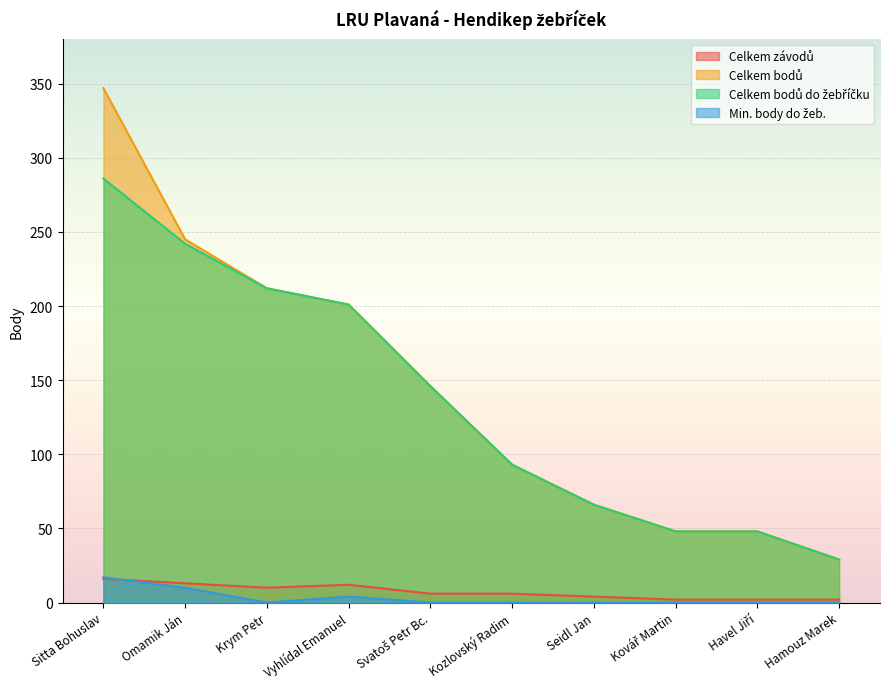

How many lines are shown in the chart?

4